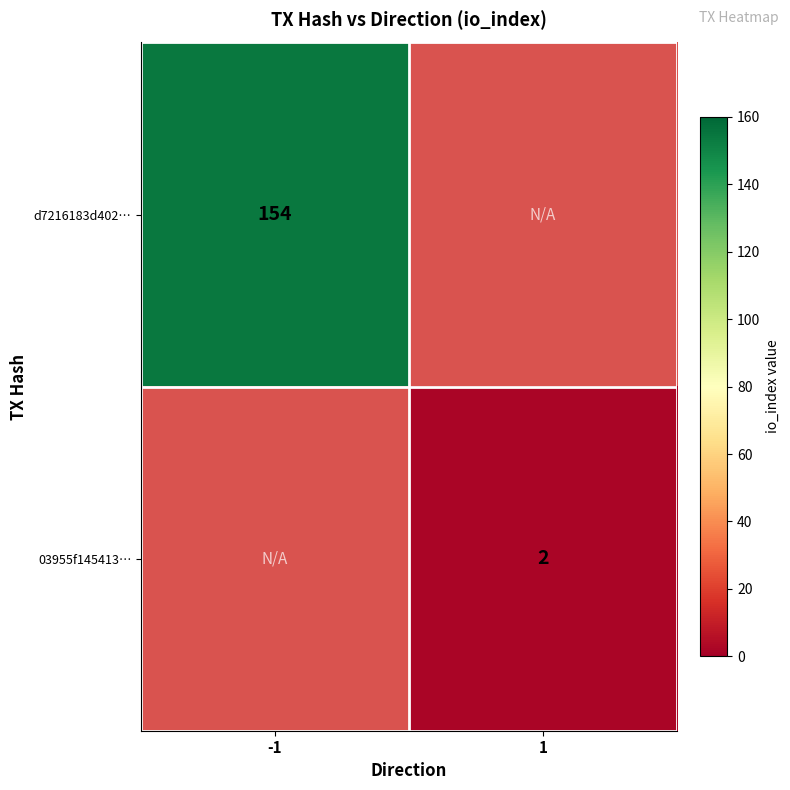

Is it true that d7216183d402… equals 154 at -1?

True